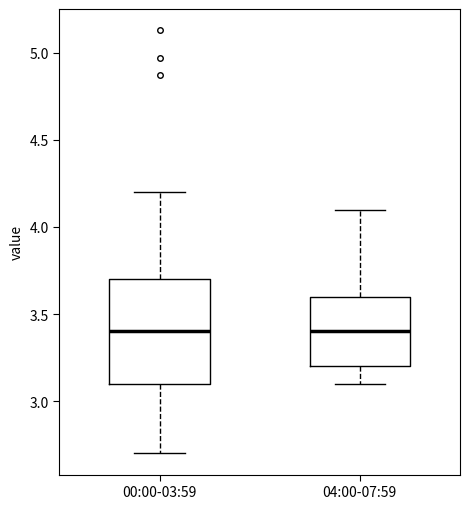

Reading left to right, read every box against the y-axis: the position of its median line, the range the box covers, and the ends of its whiskers. The values are not printed on the chart, so give them approximately, as read against the axis.

00:00-03:59: median 3.4, box 3.1 to 3.7, whiskers 2.7 to 4.2
04:00-07:59: median 3.4, box 3.2 to 3.6, whiskers 3.1 to 4.1